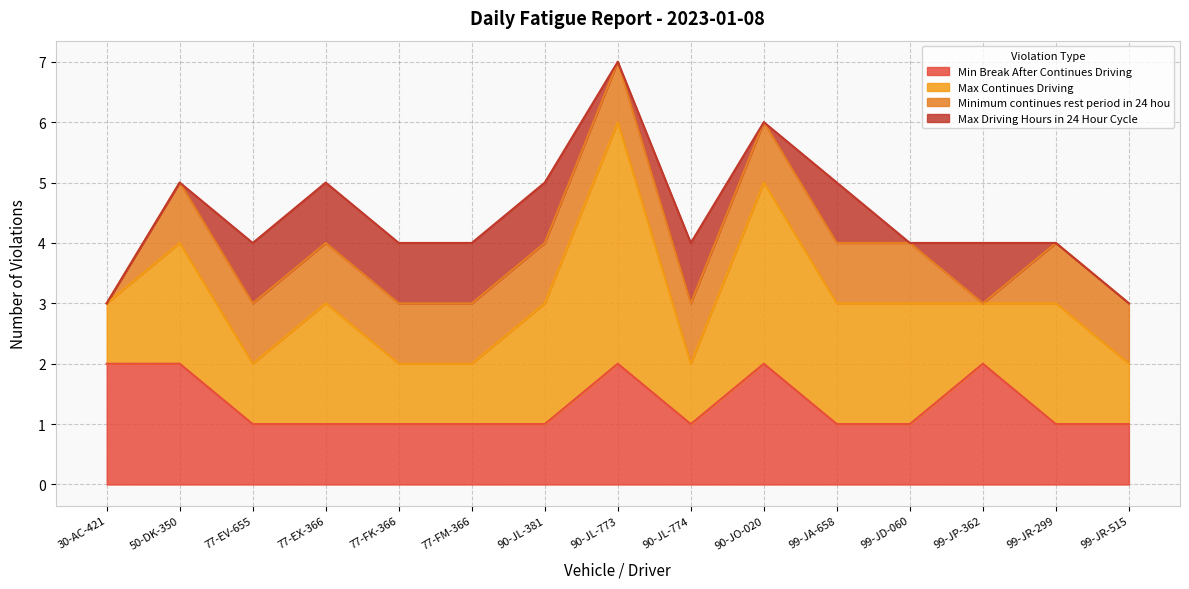

How many categories are shown in the chart?

15